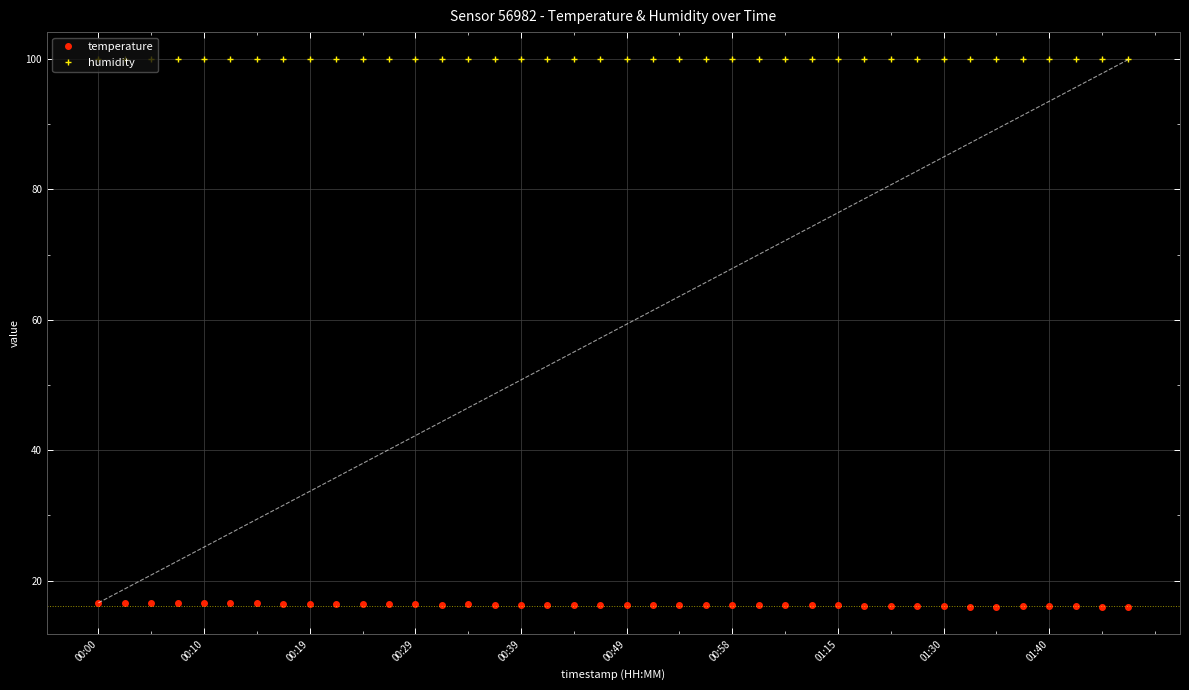

What is the average value of the humidity series?

99.9